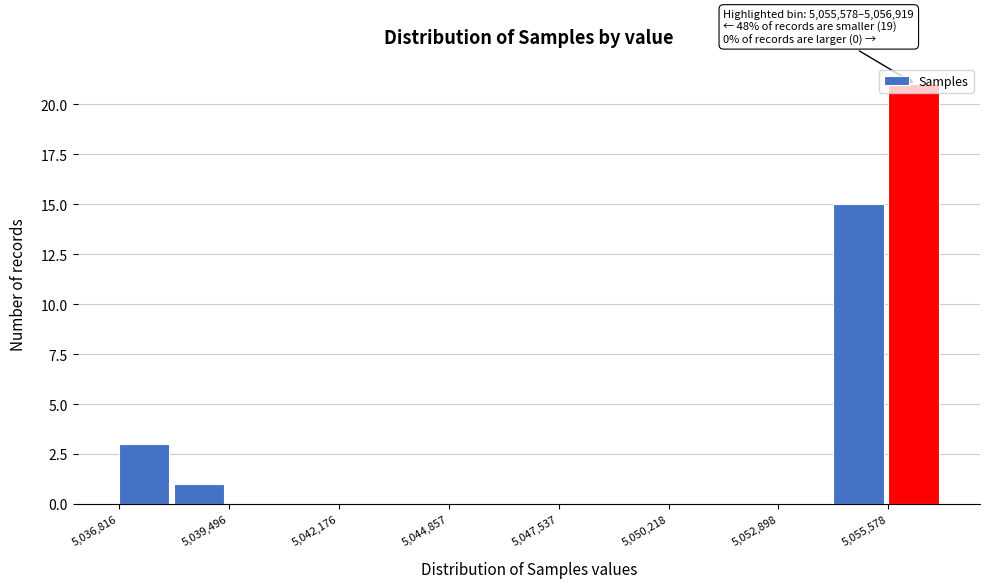

Read against the x-axis, roughly where is the centre of the tallest bar?

5056000